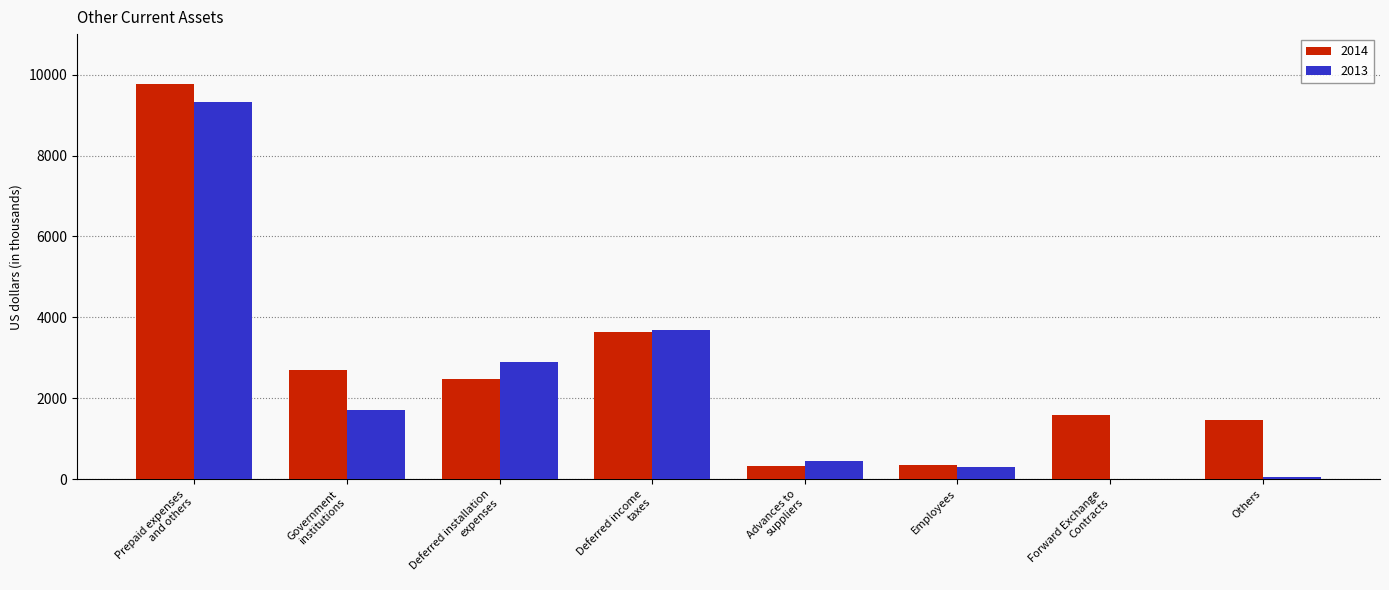

What is the greatest value displayed?

9779